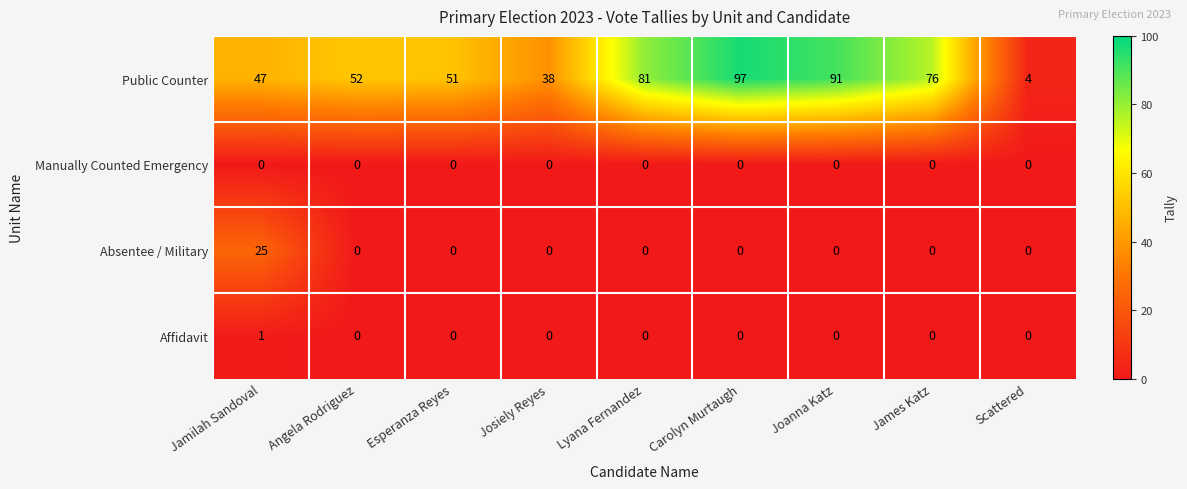

What is the maximum value shown in the chart?

97